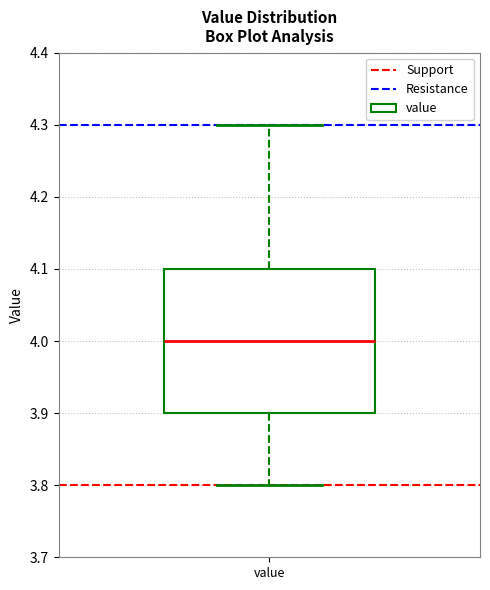

Where does the median line of the box for value sit on the y-axis? The values are not printed on the chart, so give them approximately, as read against the axis.

4.0